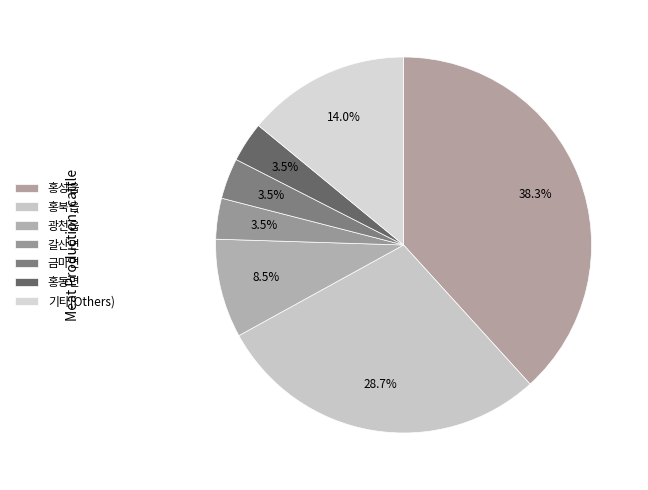

How many slices are in this pie chart?

7